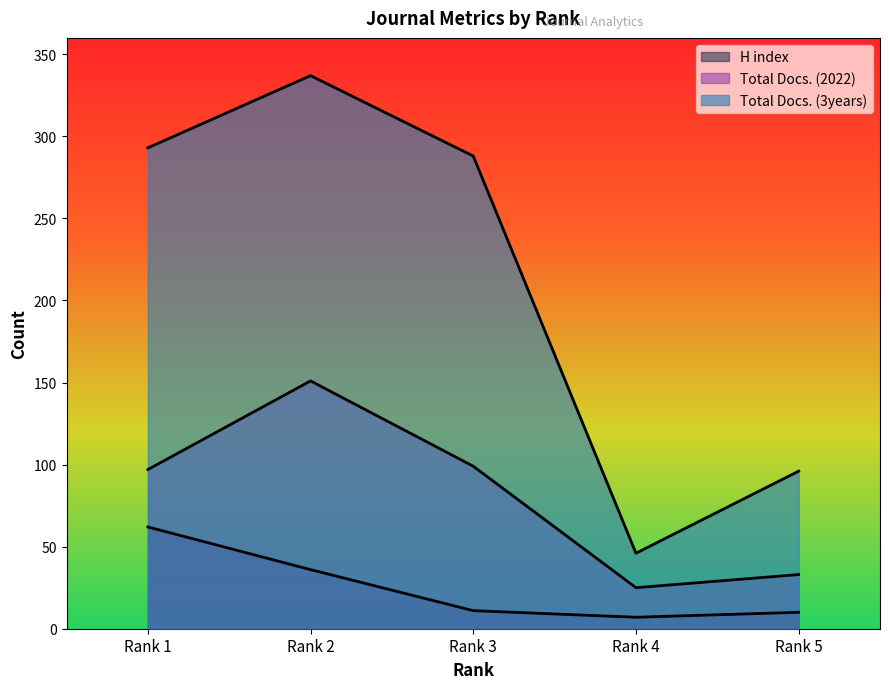

How many interior local valleys does the Total Docs. (2022) series have?

1